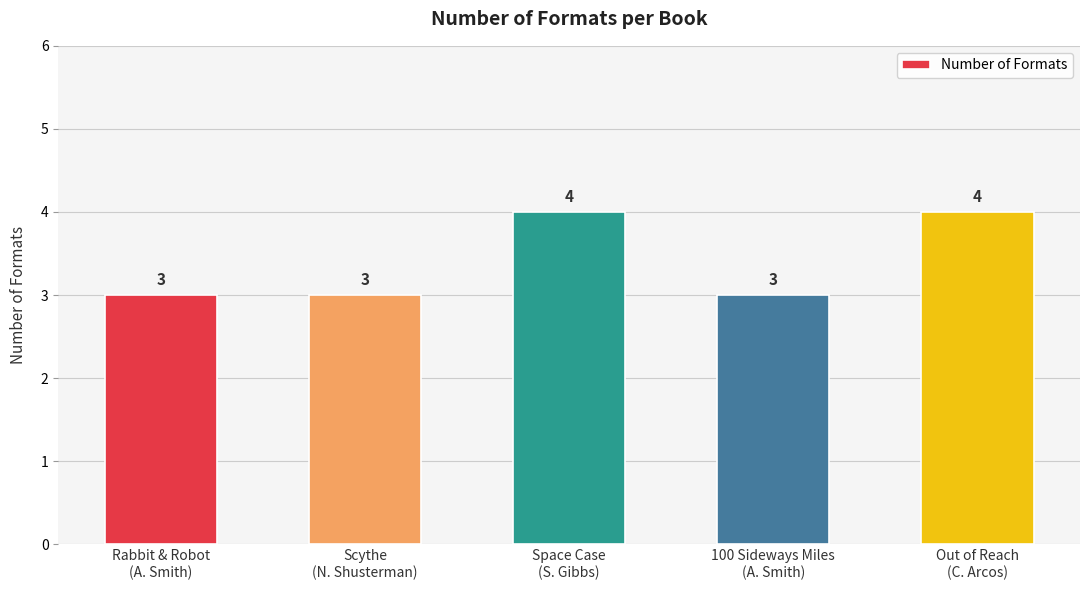

What is the average value?

3